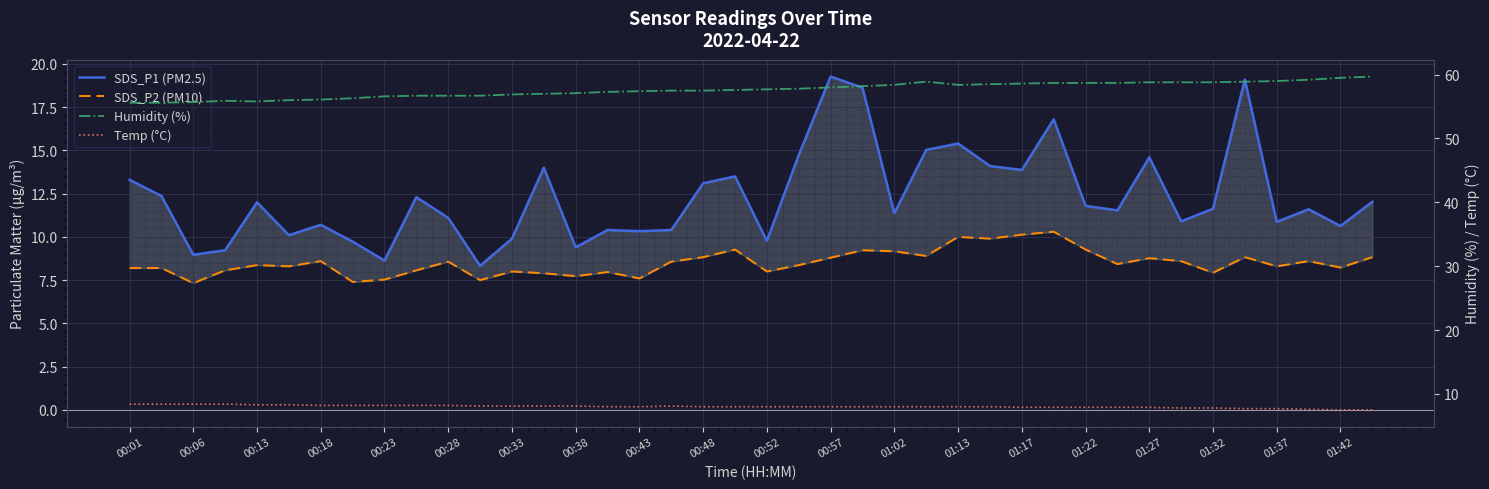

Which series has the largest range (max minus min)?

SDS_P1 (PM2.5)